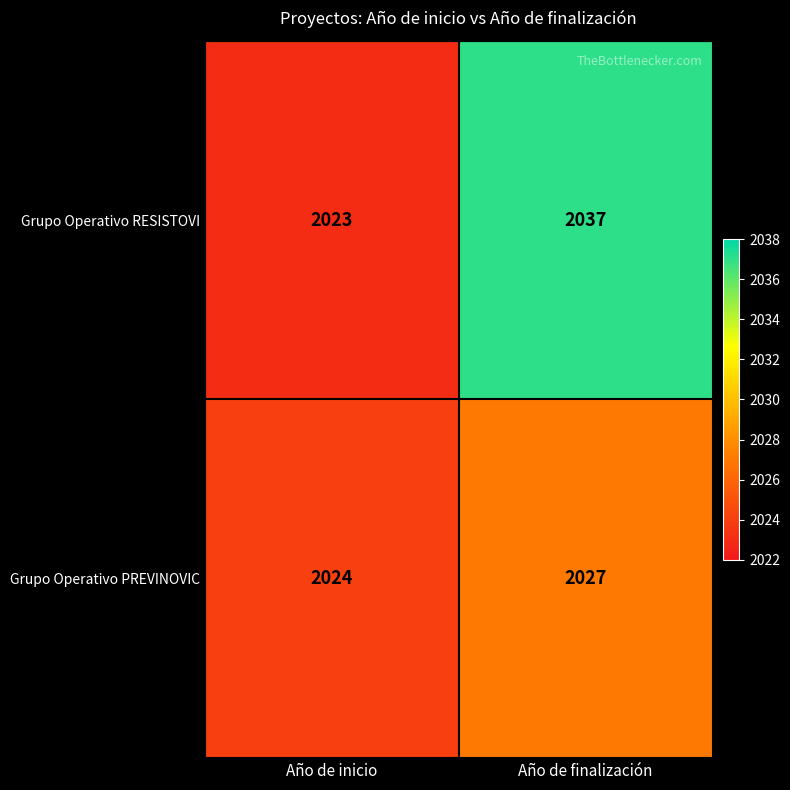

True or false: Grupo Operativo RESISTOVI has a value of 3337 at Año de finalización.

False